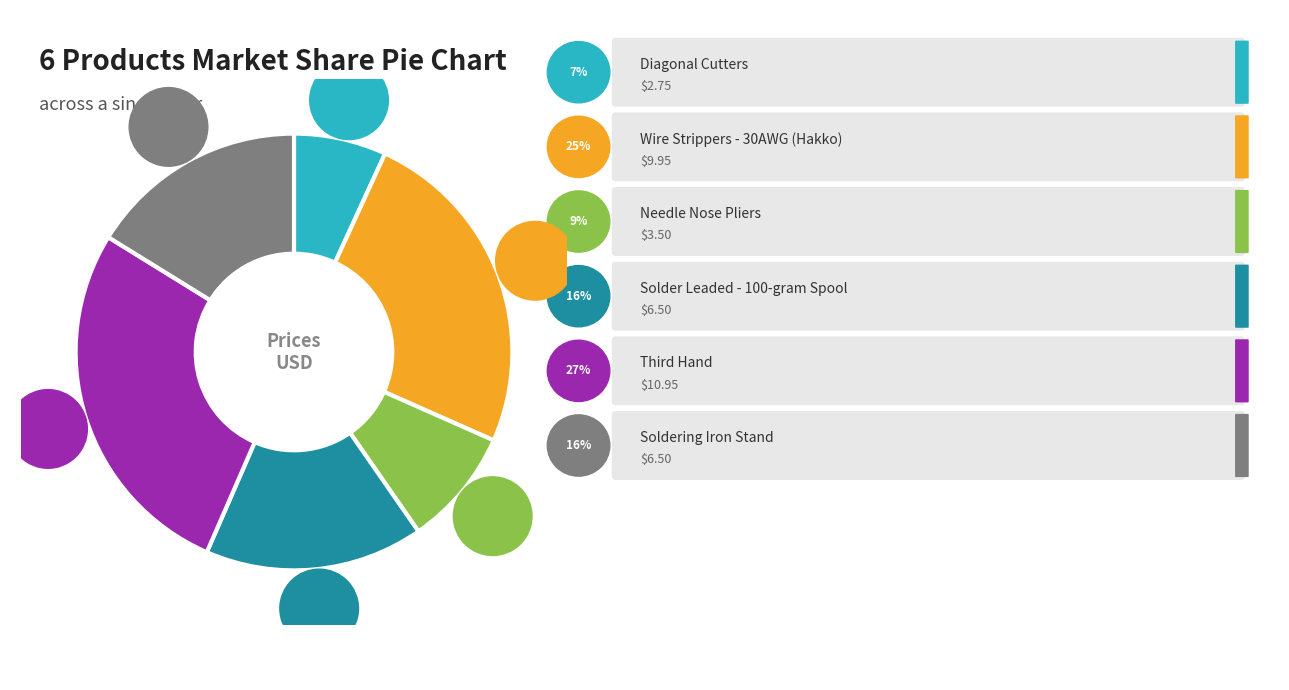

What is the ratio of the value at Soldering Iron Stand to the value at Solder Leaded - 100-gram Spool?

1.0